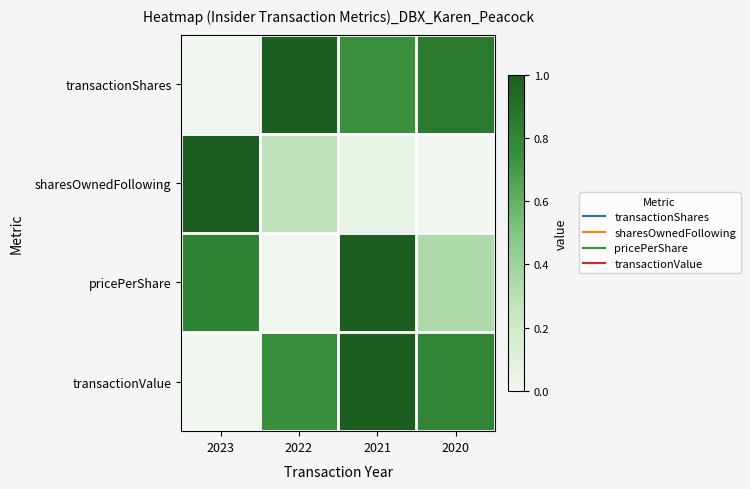

Reading left to right, extract all data points from this chart.

transactionShares: 2023=0.0	2022=1.0	2021=0.7	2020=0.9
sharesOwnedFollowing: 2023=1.0	2022=0.3	2021=0.1	2020=0.0
pricePerShare: 2023=0.8	2022=0.0	2021=1.0	2020=0.3
transactionValue: 2023=0.0	2022=0.7	2021=1.0	2020=0.8